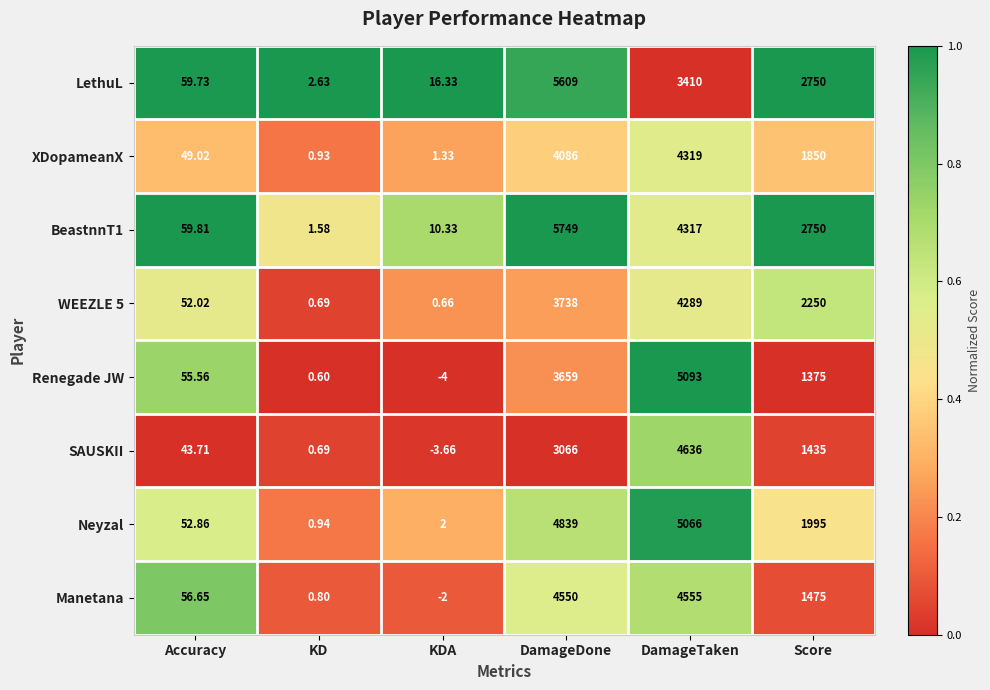

At DamageTaken, list the series in order from largest to smallest.

Renegade JW, Neyzal, SAUSKII, Manetana, XDopameanX, BeastnnT1, WEEZLE 5, LethuL